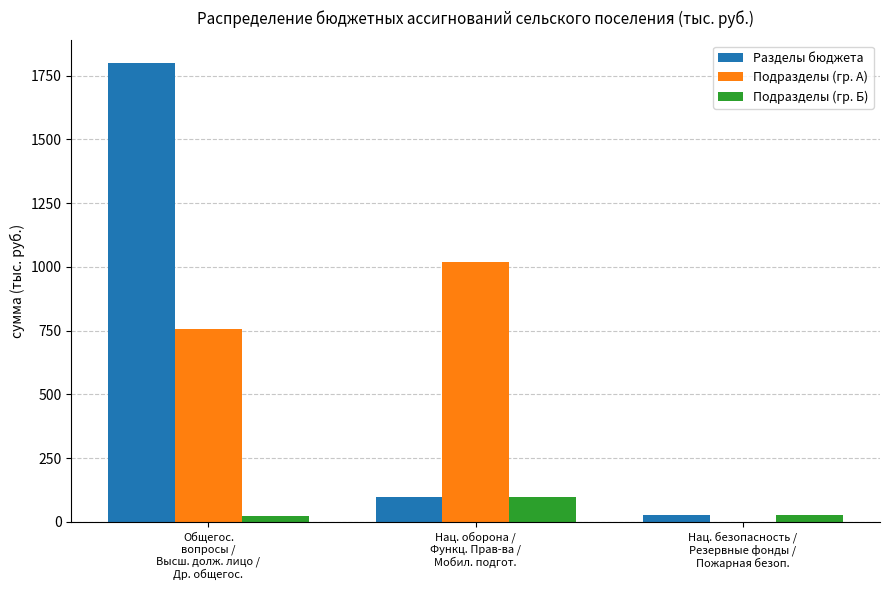

What is the sum of all Подразделы (гр. А) values?

1776.2